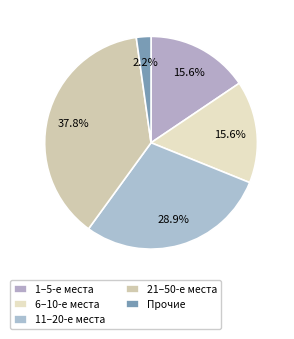

Which slice is the largest?

21–50-е места